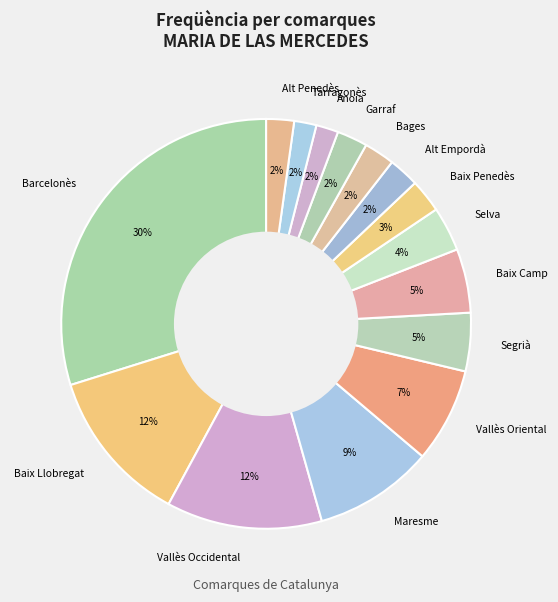

Combined, do Alt Empordà and Bages account for over 50%?

No